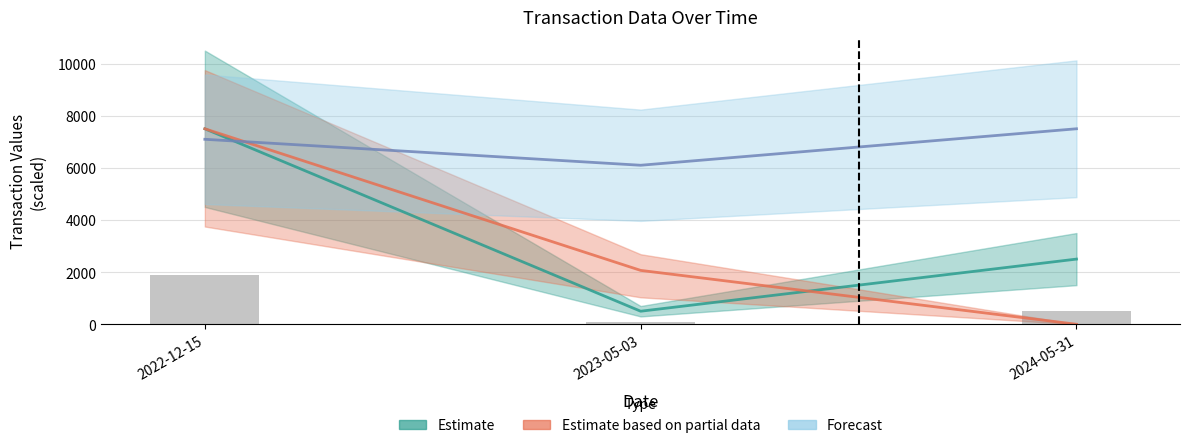

What is the highest value of the Estimate (transactionShares) series?

7500.0